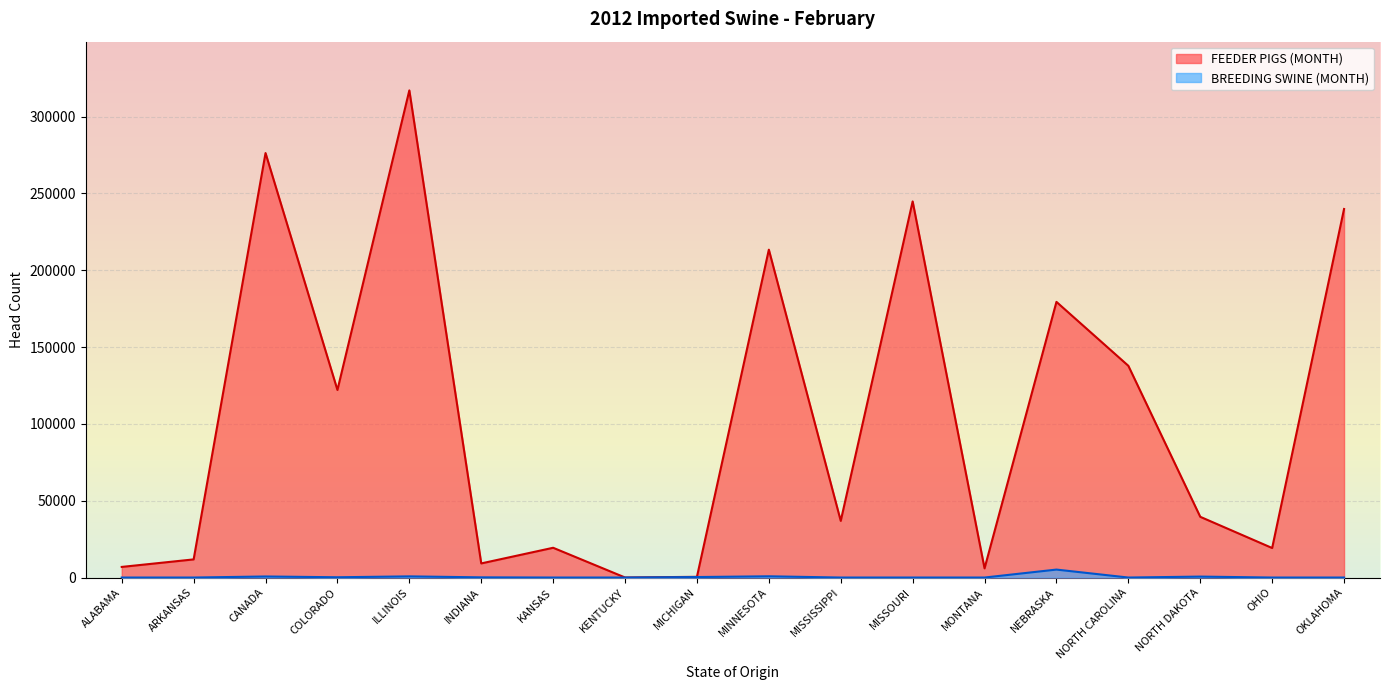

Which series has the largest range (max minus min)?

FEEDER PIGS (MONTH)